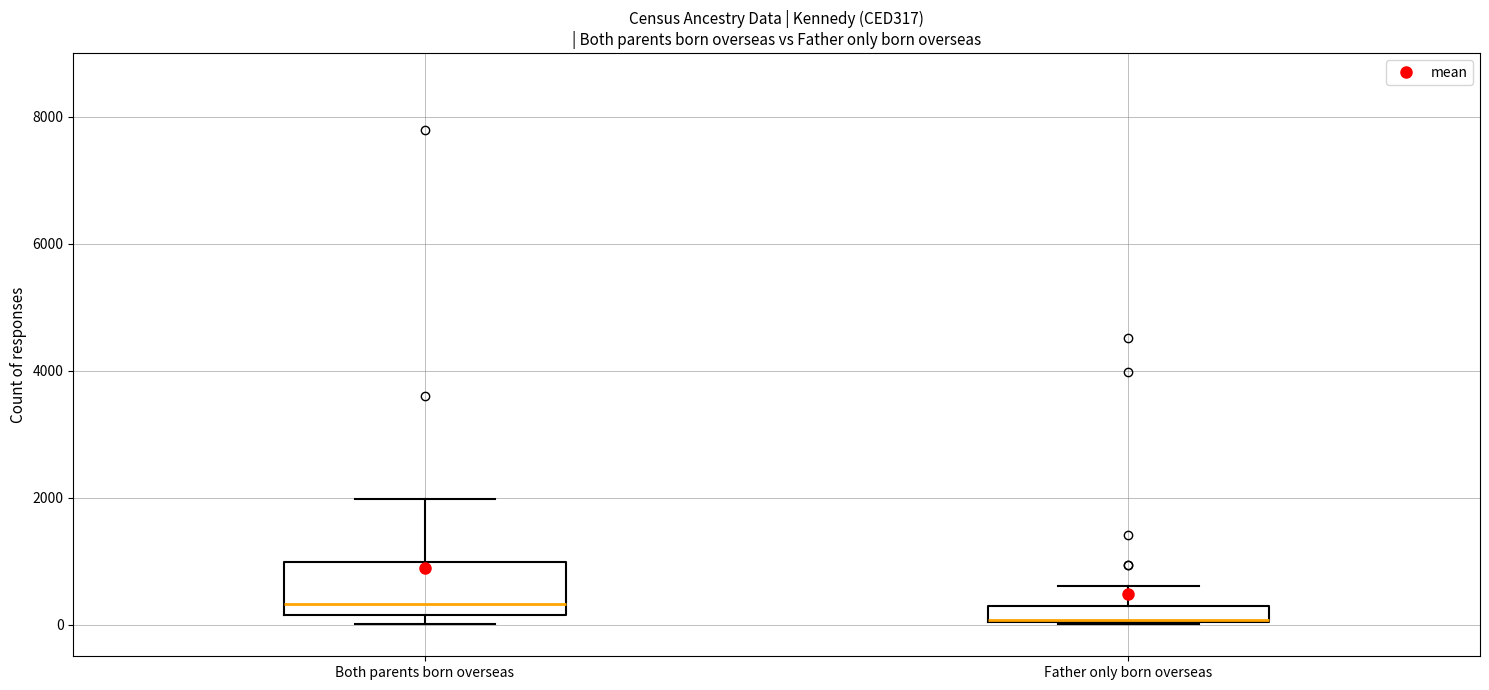

Where does the upper whisker of the box for Both parents born overseas end on the y-axis? The values are not printed on the chart, so give them approximately, as read against the axis.

2000